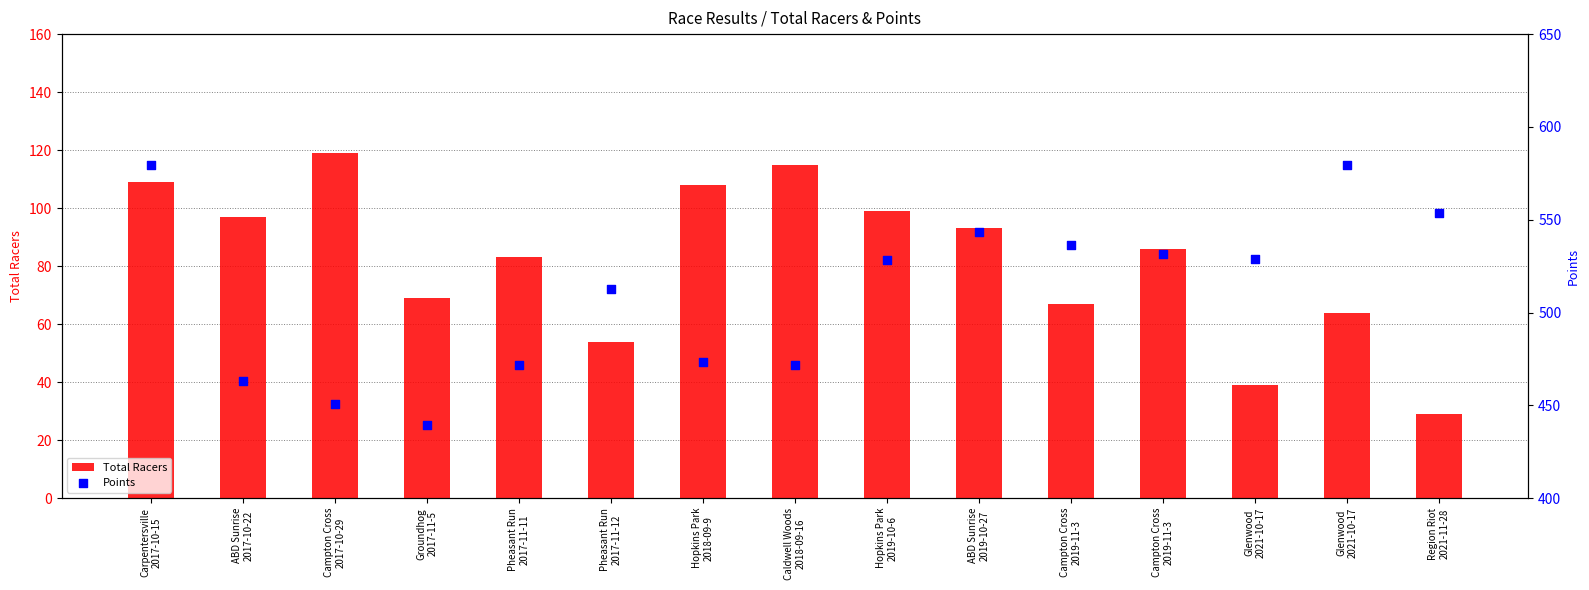

Is the value of Total Racers at Region Riot
2021-11-28 greater than the value of Points at Region Riot
2021-11-28?

No